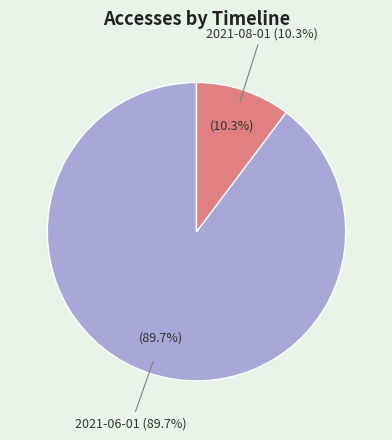

Do 2021-06-01 and 2021-08-01 together represent more than half of the pie?

Yes